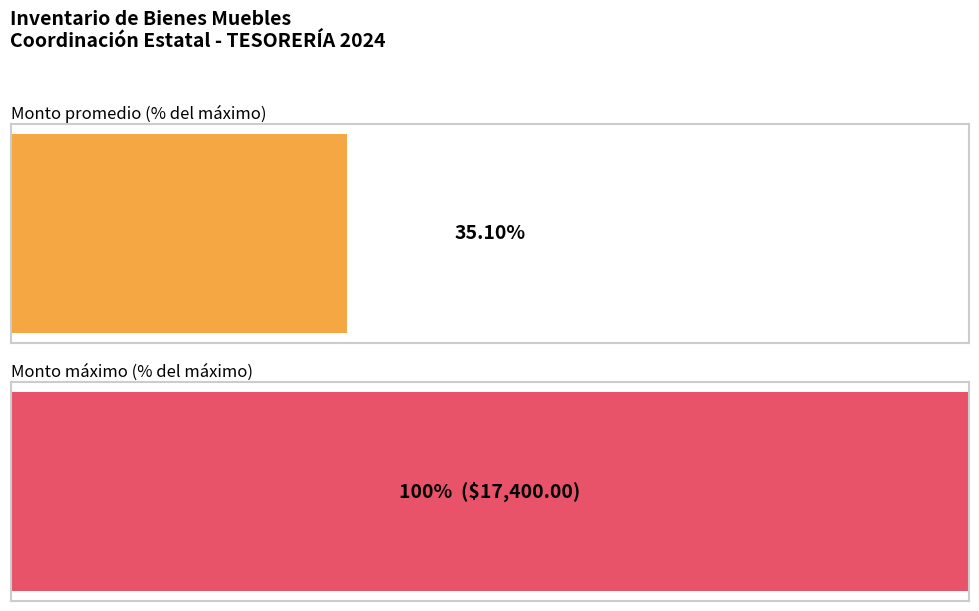

Are the bars horizontal?

Yes